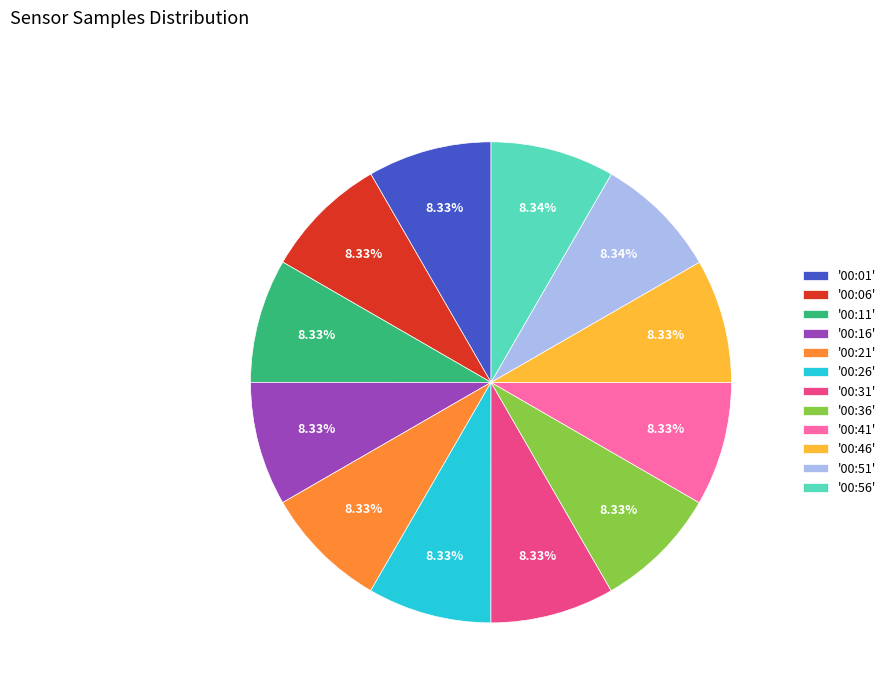

Does '00:06' account for over 50% of the chart?

No